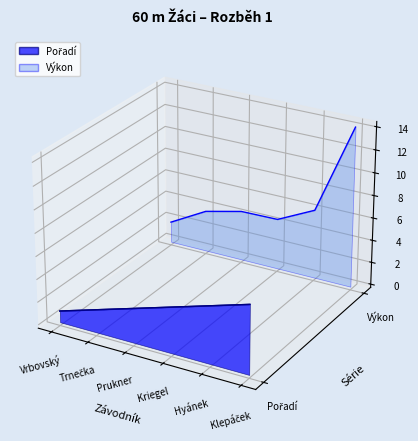

The value of Pořadí at Kriegel is -0.0. True or false?

True